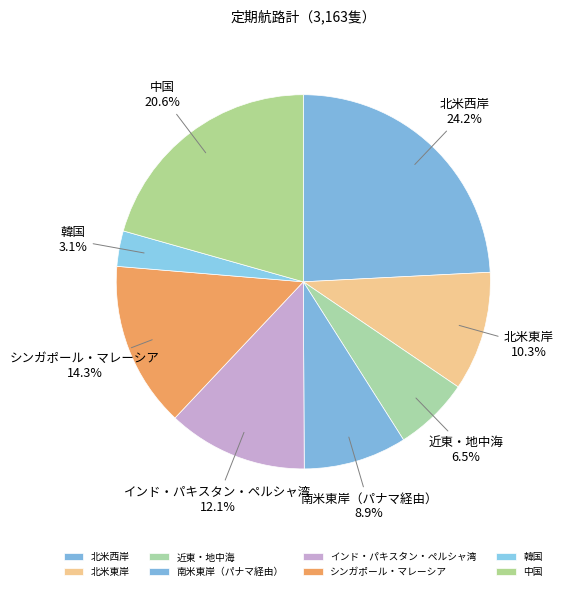

What percentage is NOT represented by シンガポール・マレーシア?

85.7%